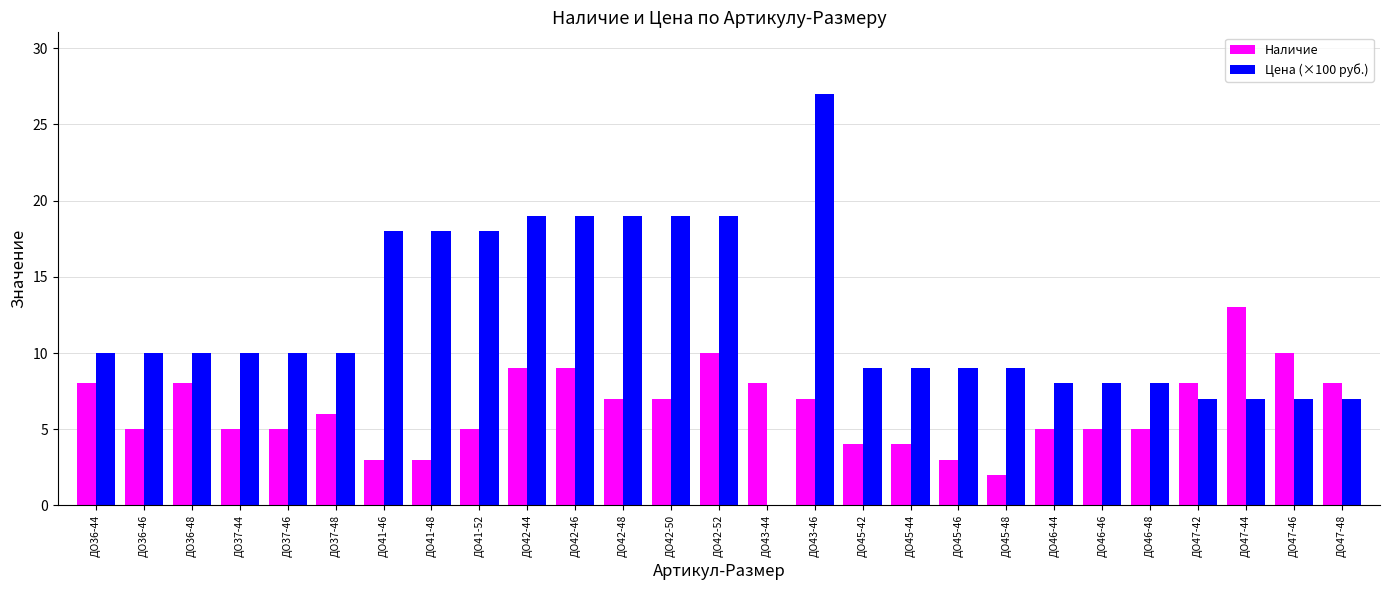

What are all the series names shown in the legend?

Наличие, Цена (×100 руб.)